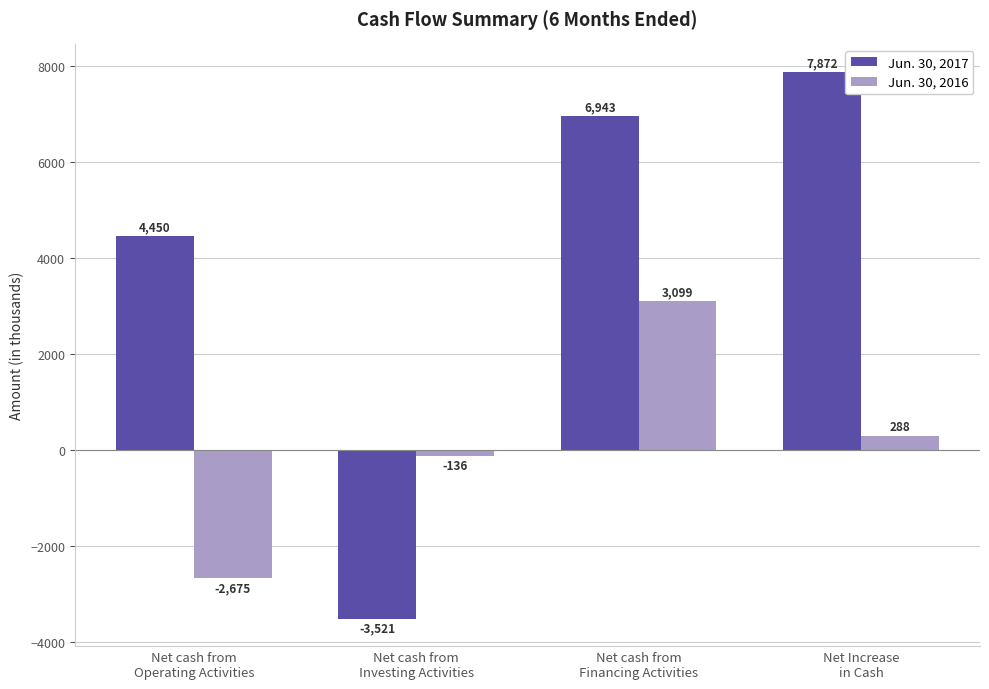

Which series has the largest range (max minus min)?

Jun. 30, 2017